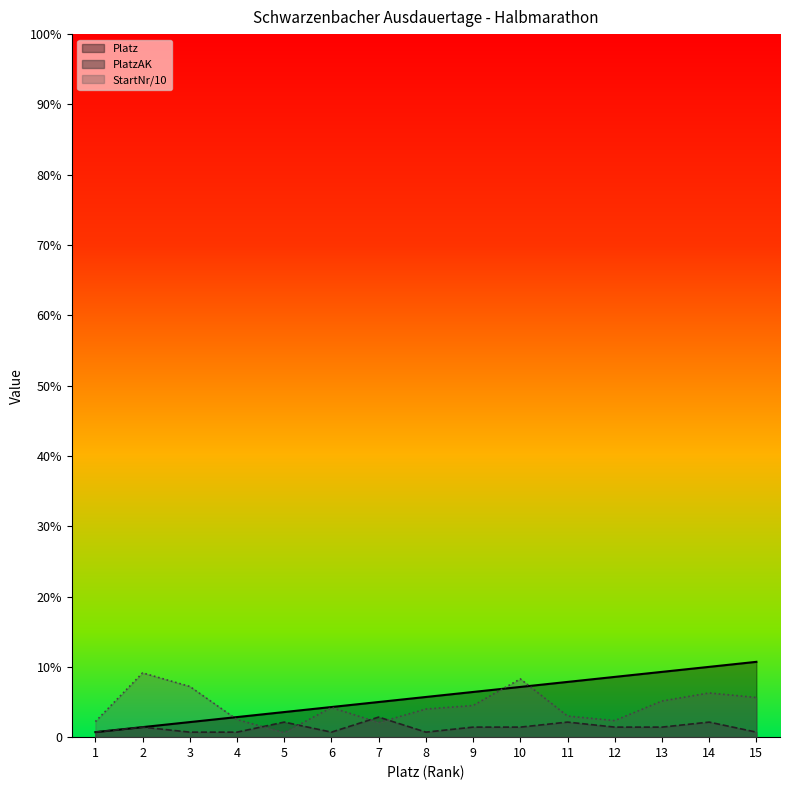

Reading left to right, transcribe all the data shown in this chart.

Platz: 1.0	2.0	3.0	4.0	5.0	6.0	7.0	8.0	9.0	10.0	11.0	12.0	13.0	14.0	15.0
PlatzAK: 1.0	2.0	1.0	1.0	3.0	1.0	4.0	1.0	2.0	2.0	3.0	2.0	2.0	3.0	1.0
StartNr: 3.1	12.8	10.1	3.5	0.9	5.9	2.9	5.6	6.3	11.6	4.2	3.3	7.2	8.8	7.9